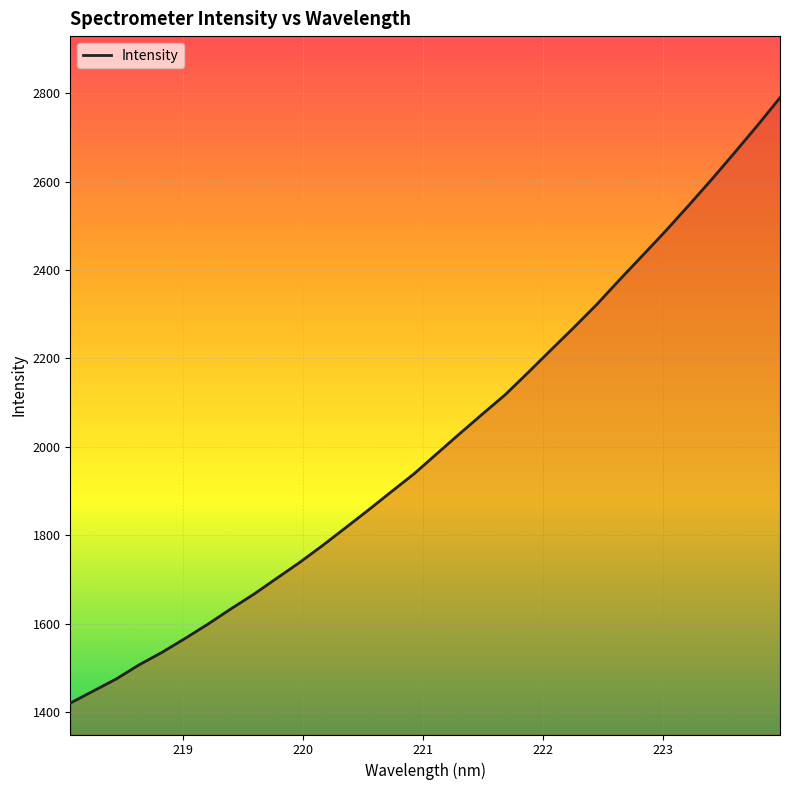

What is the difference between the maximum and minimum values?

1370.1